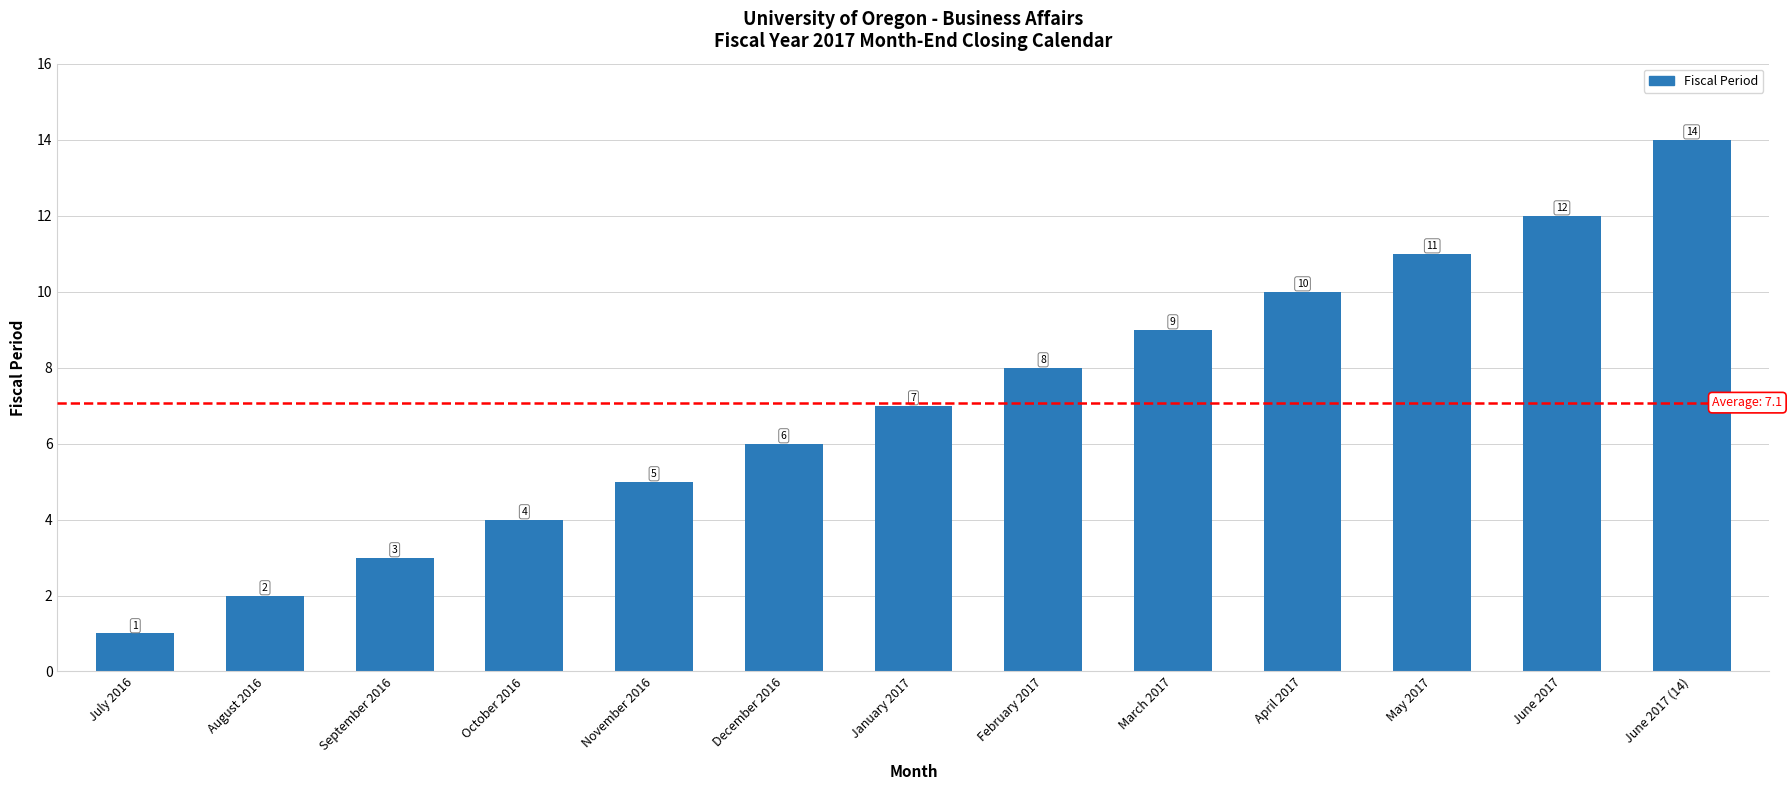

Rank the categories by value from lowest to highest.

July 2016, August 2016, September 2016, October 2016, November 2016, December 2016, January 2017, February 2017, March 2017, April 2017, May 2017, June 2017, June 2017 (14)